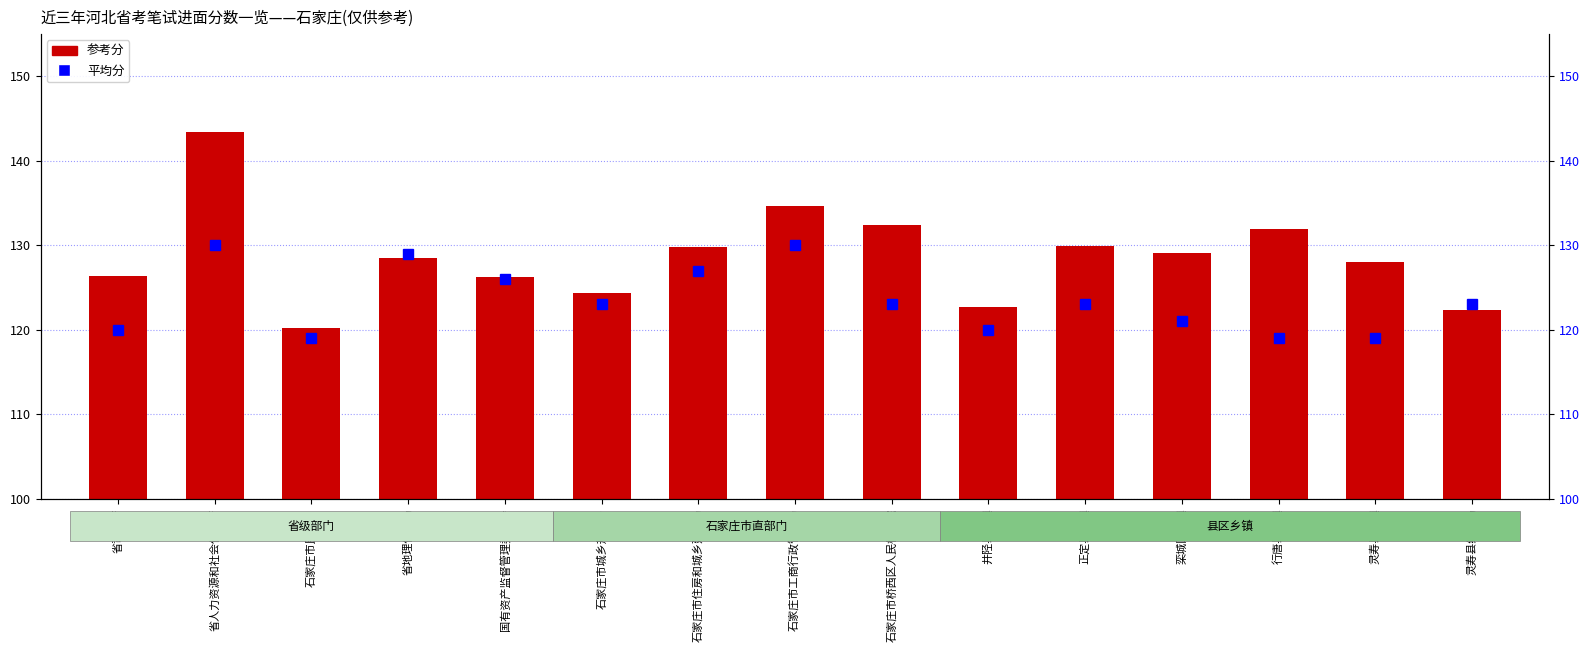

Is it true that 参考分 equals 129.8 at 石家庄市住房和城乡建设局?

True